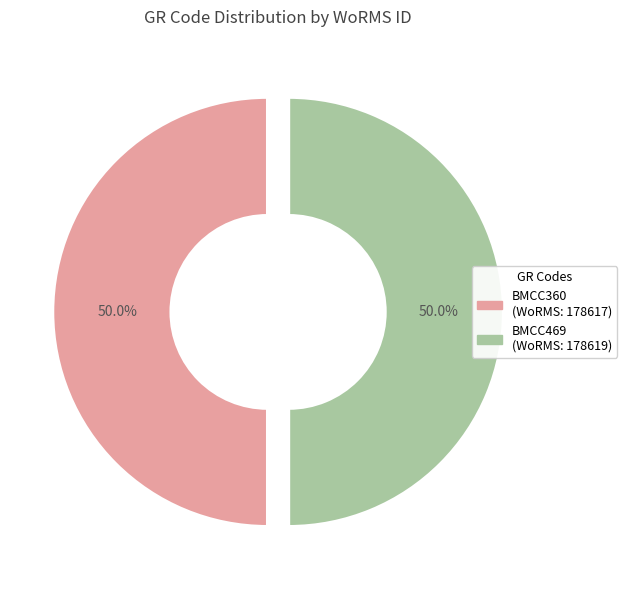

What is the ratio of the value at BMCC360 to the value at BMCC469?

1.0